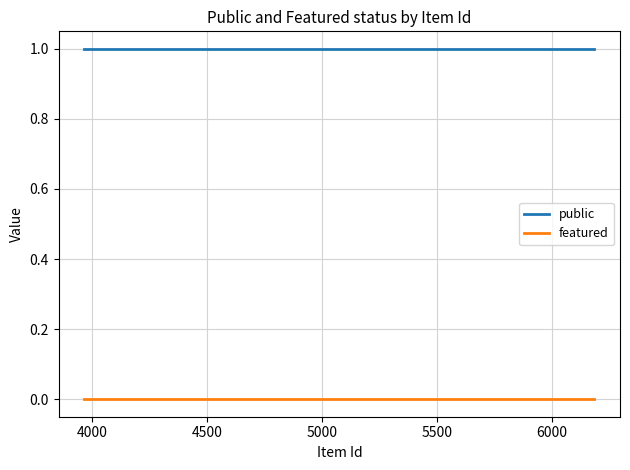

True or false: public and featured intersect in this chart.

False